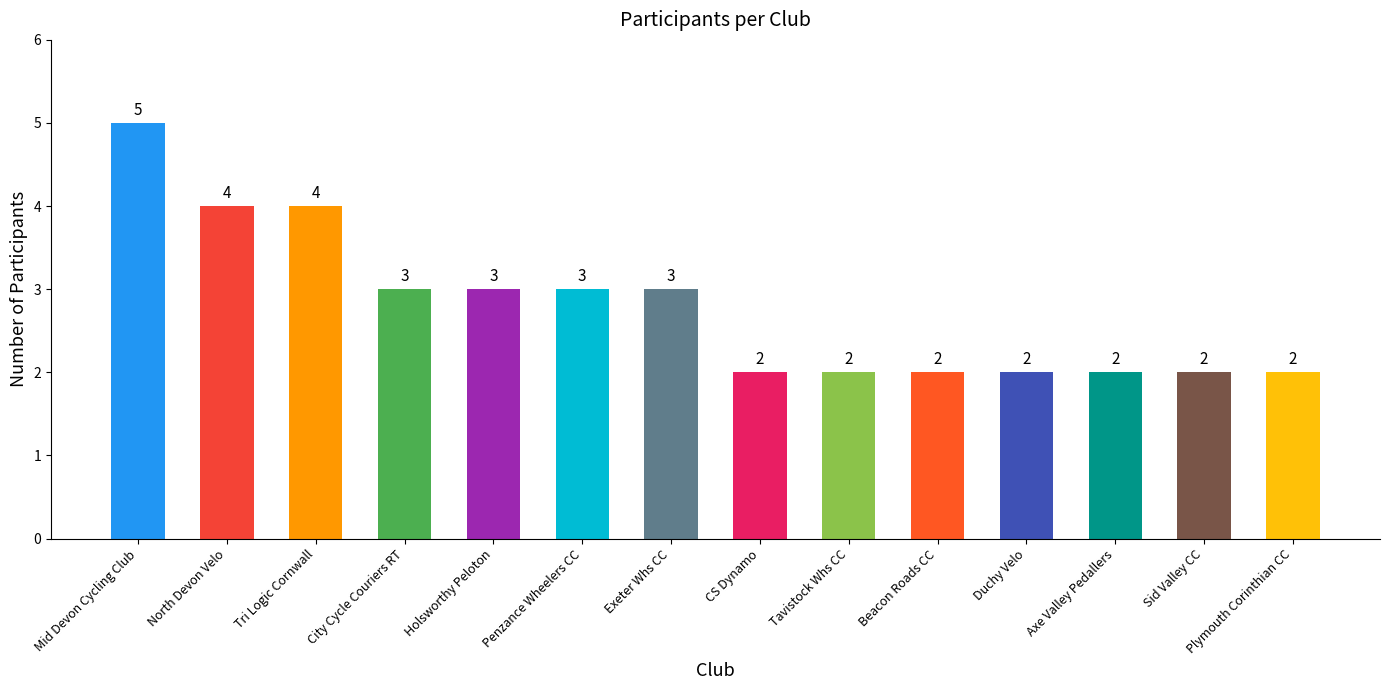

Reading left to right, what are all the values shown in this chart?

Mid Devon Cycling Club=5	North Devon Velo=4	Tri Logic Cornwall=4	City Cycle Couriers RT=3	Holsworthy Peloton=3	Penzance Wheelers CC=3	Exeter Whs CC=3	CS Dynamo=2	Tavistock Whs CC=2	Beacon Roads CC=2	Duchy Velo=2	Axe Valley Pedallers=2	Sid Valley CC=2	Plymouth Corinthian CC=2